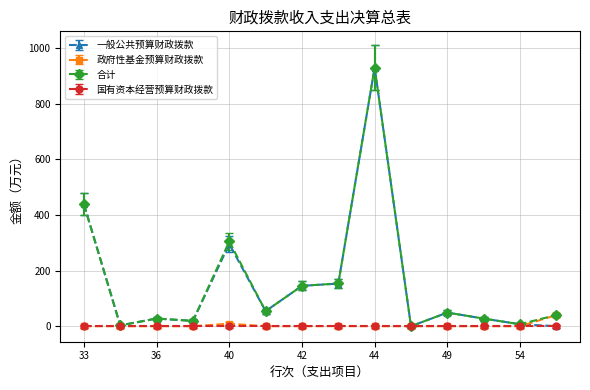

What is the value of the 一般公共预算财政拨款 point at the 9th from the left?

929.9